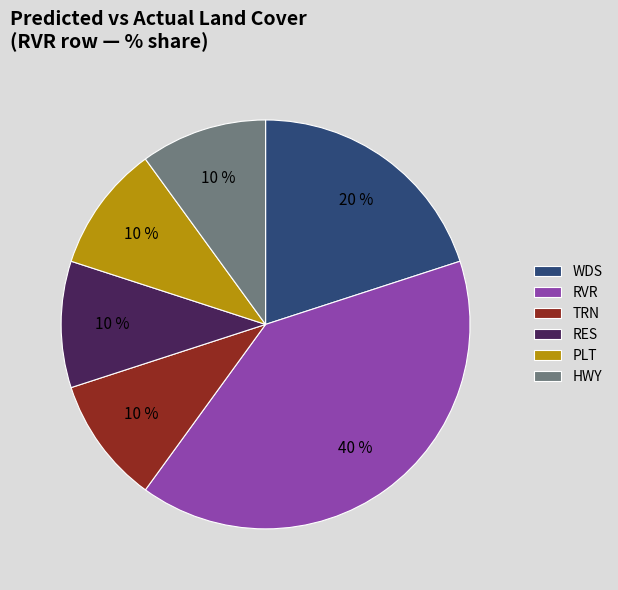

What percentage is the RES slice, to the nearest percent?

10%